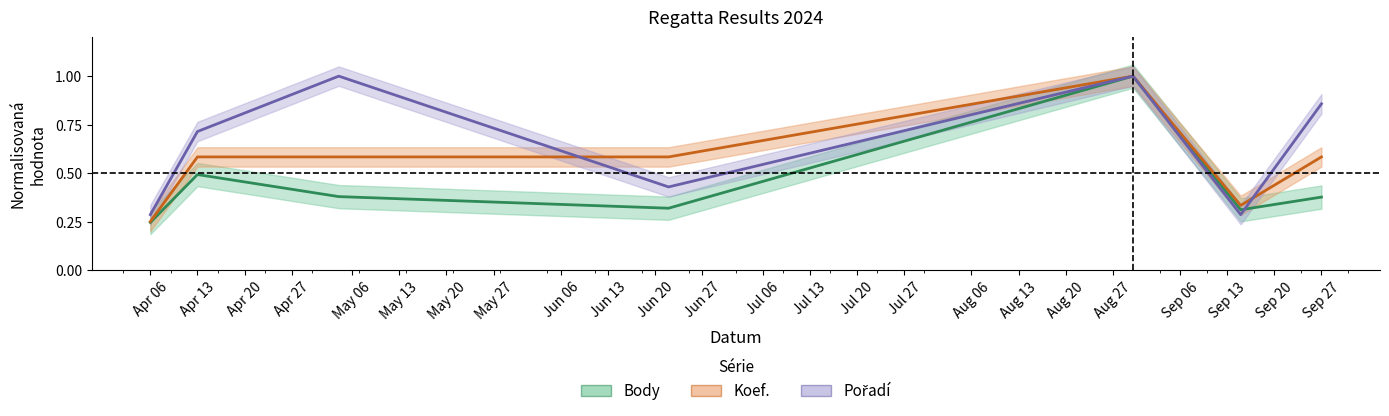

True or false: Body and Koef. intersect in this chart.

False